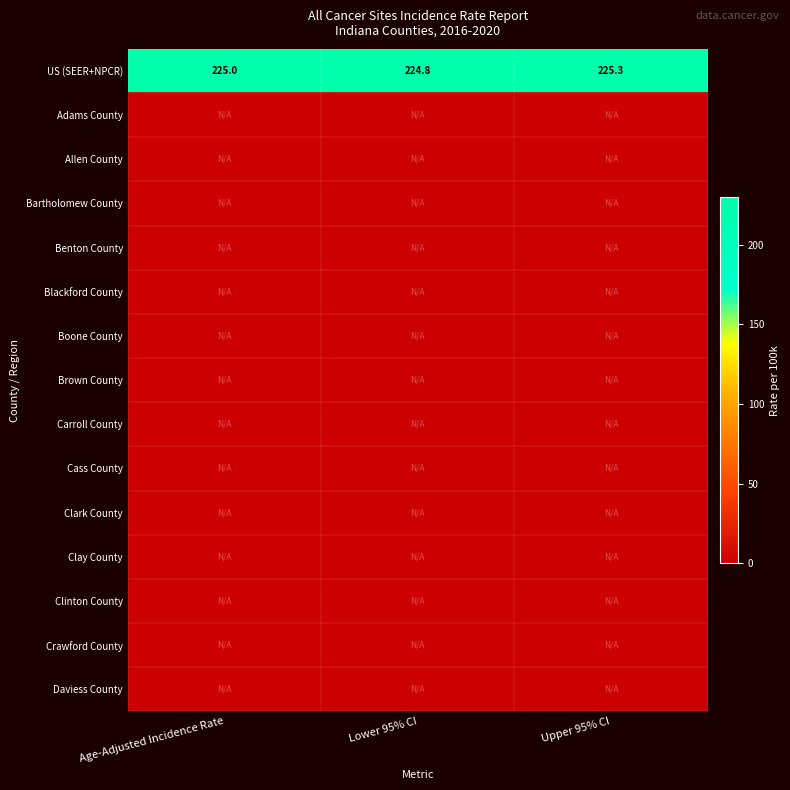

What is the difference between the maximum and minimum values in the US (SEER+NPCR) series?

0.5